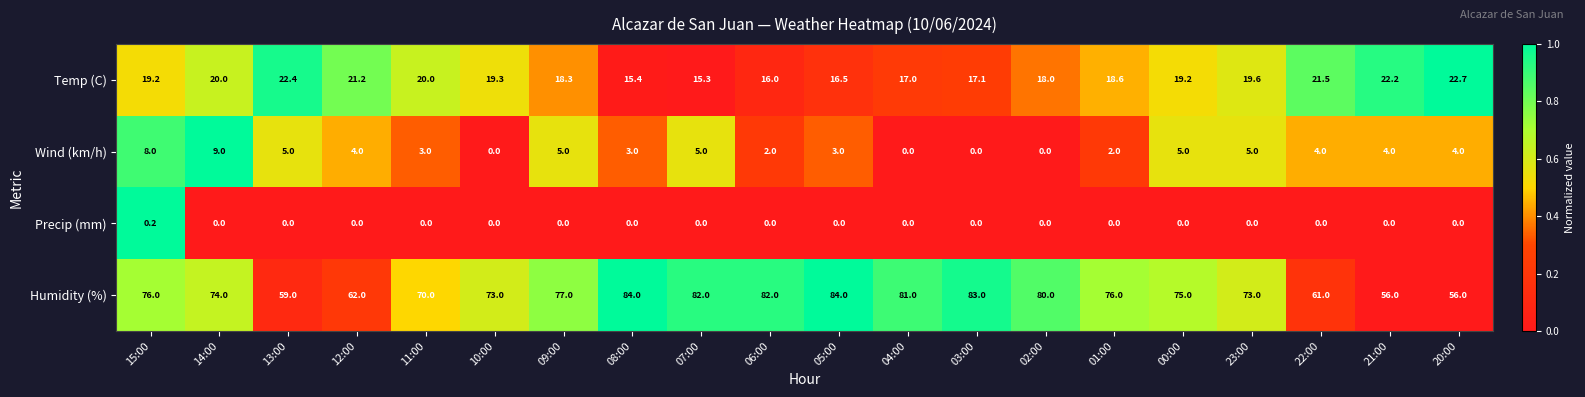

The Wind (km/h) series shows -6.1 at 04:00. True or false?

False